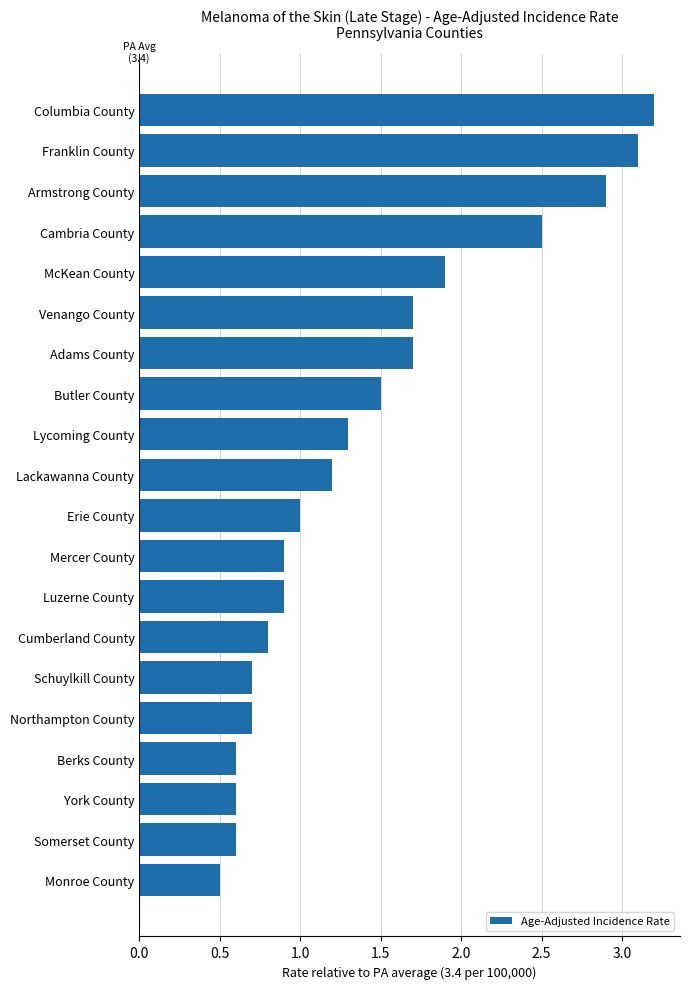

What is the label of the 16th bar from the bottom?

McKean County